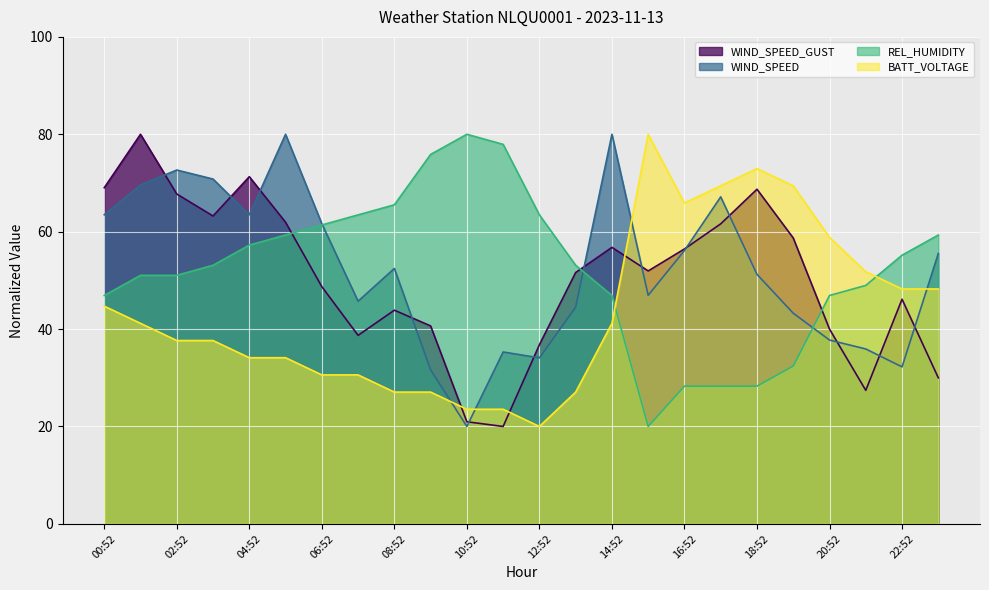

How many values in the REL_HUMIDITY series exceed 53?

13